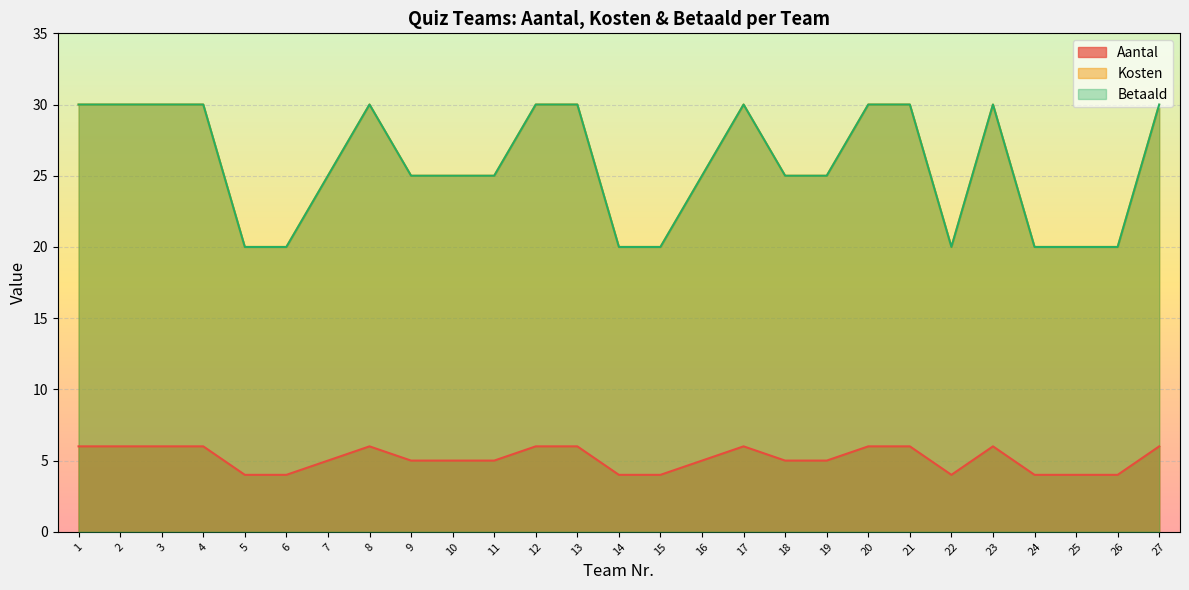

How many distinct data groups are displayed?

3